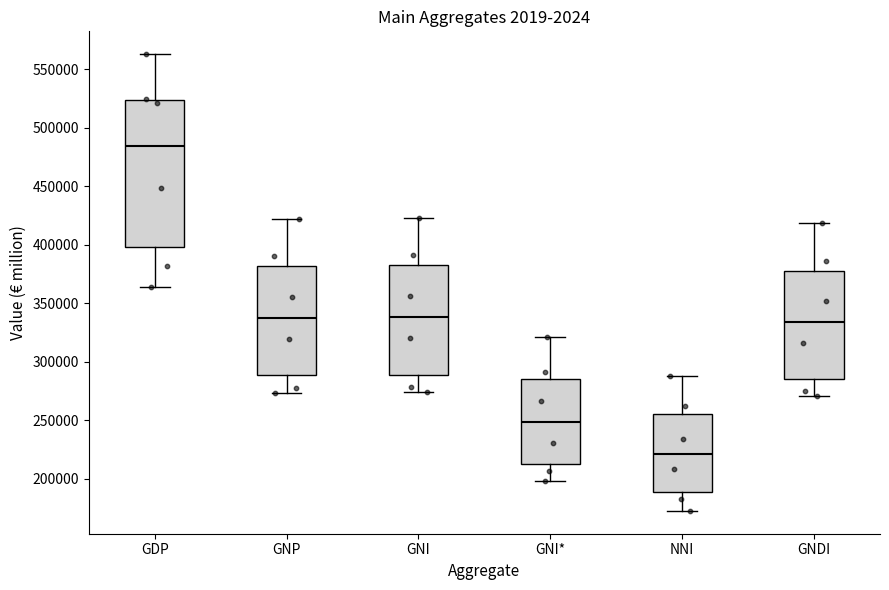

Where is the lower edge of the box for GDP on the y-axis? The values are not printed on the chart, so give them approximately, as read against the axis.

400000